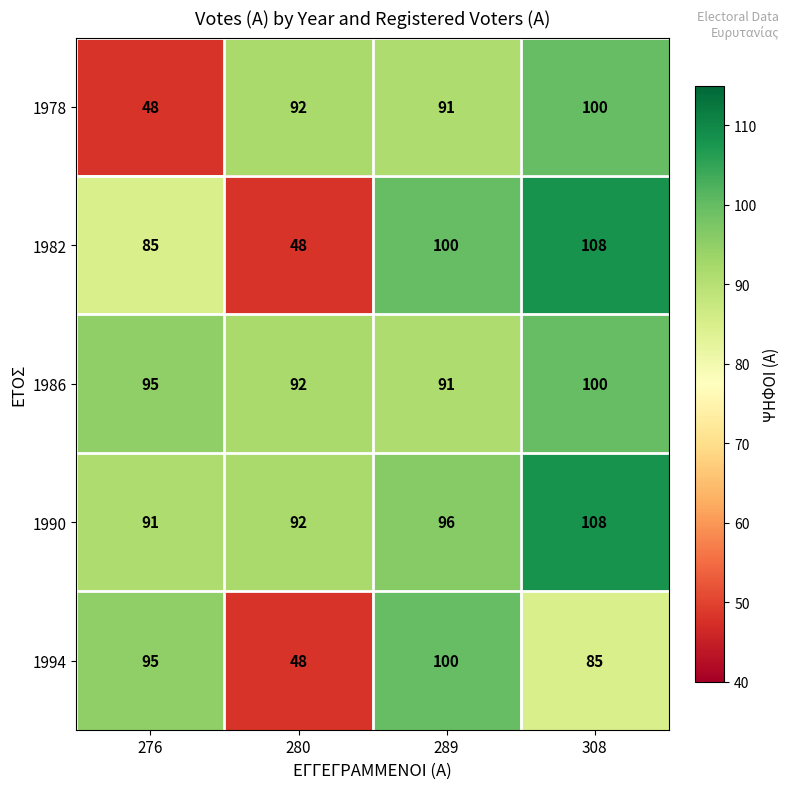

Rank the categories by 1994 value from highest to lowest.

289, 276, 308, 280